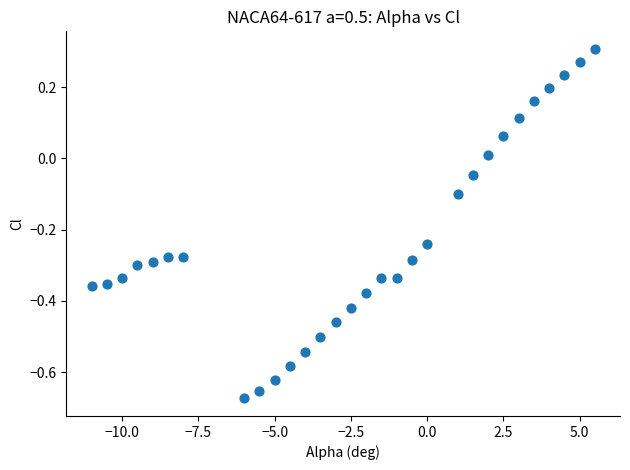

What is the range of X values (max minus min)?

16.5